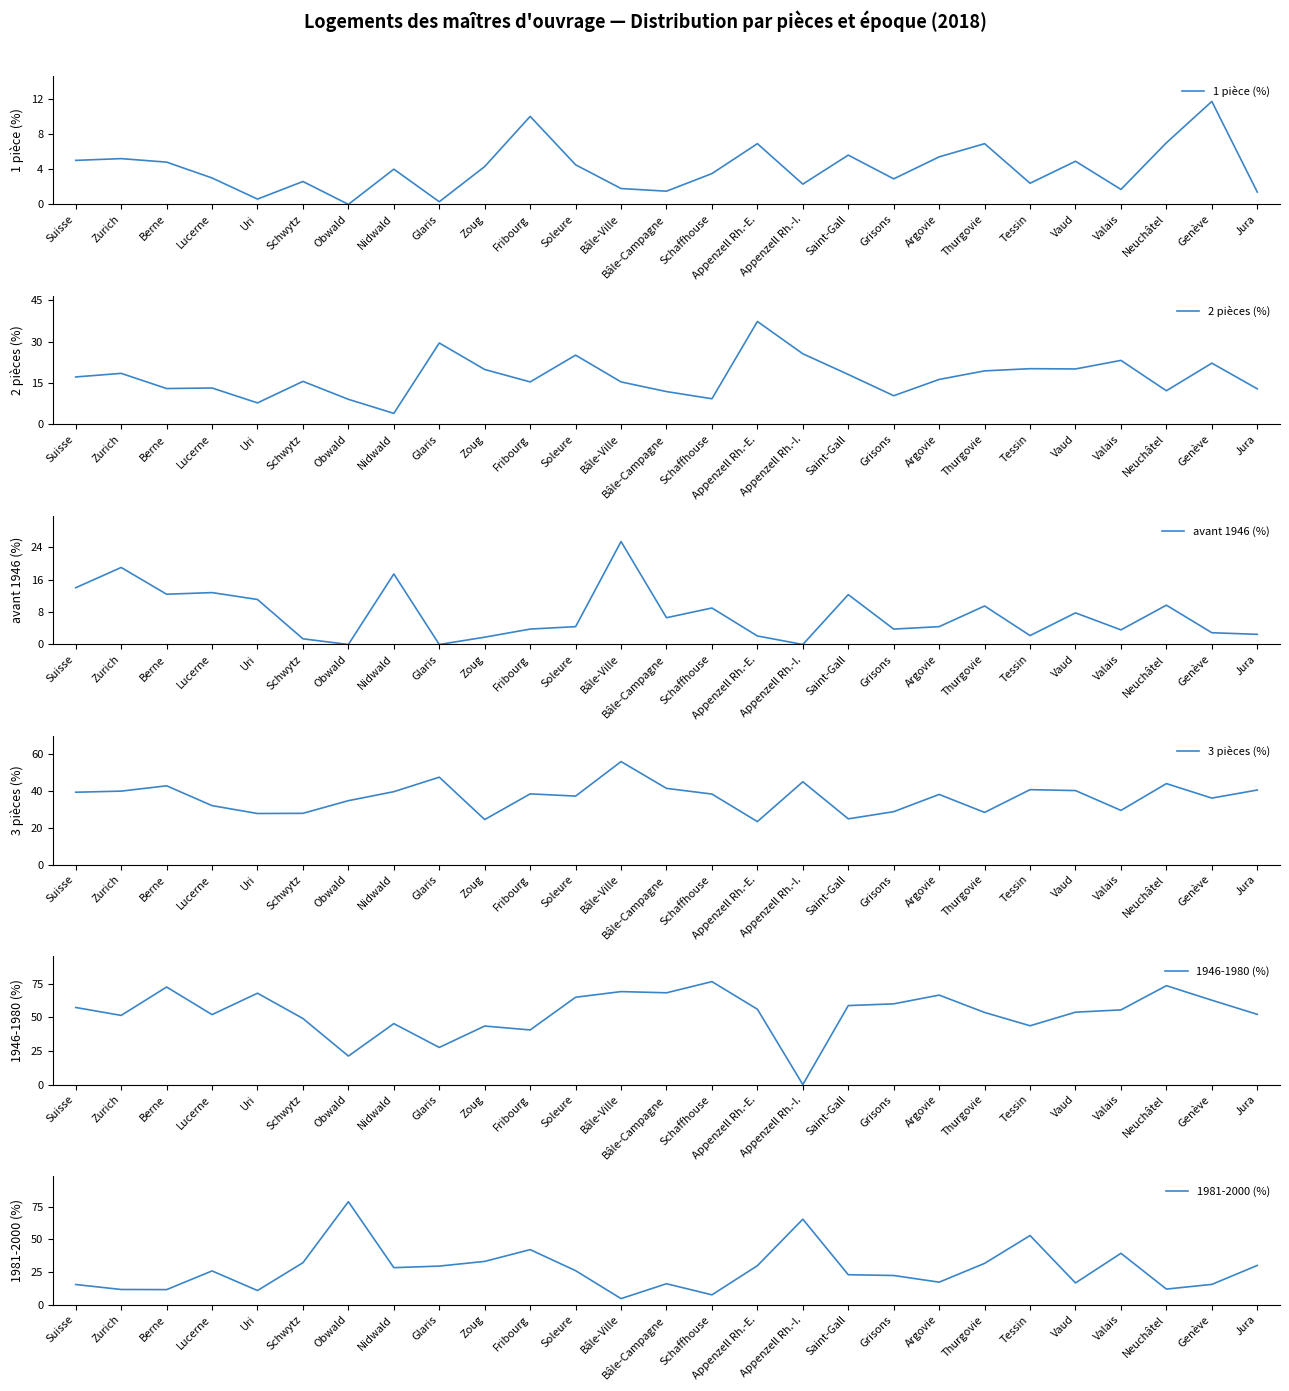

True or false: 1 pièce (%) has a value of 3.1 at Valais.

False